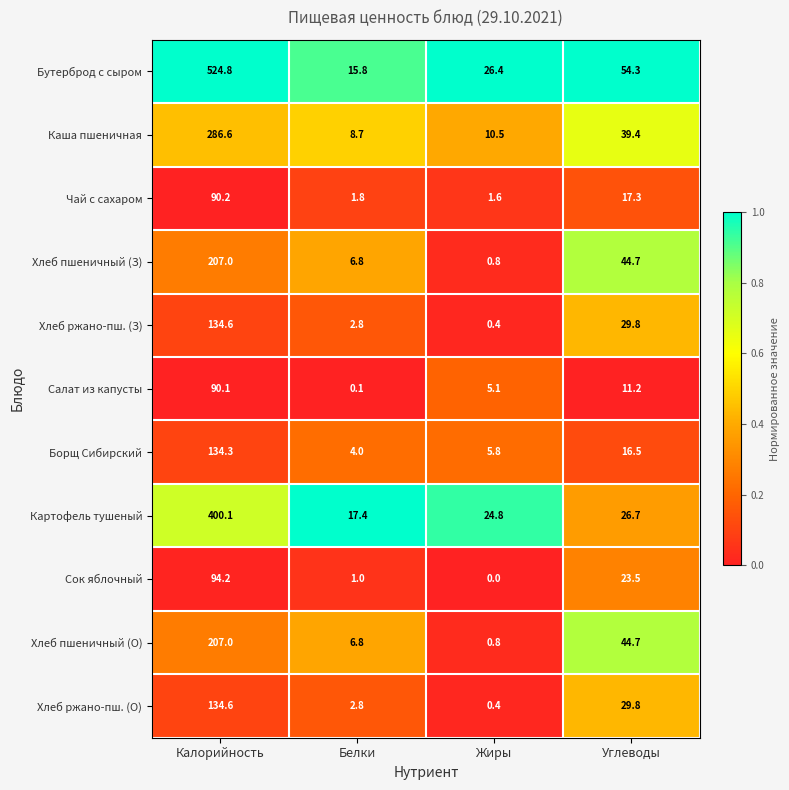

What is the difference between the Бутерброд с сыром values at Жиры and Калорийность?

498.4